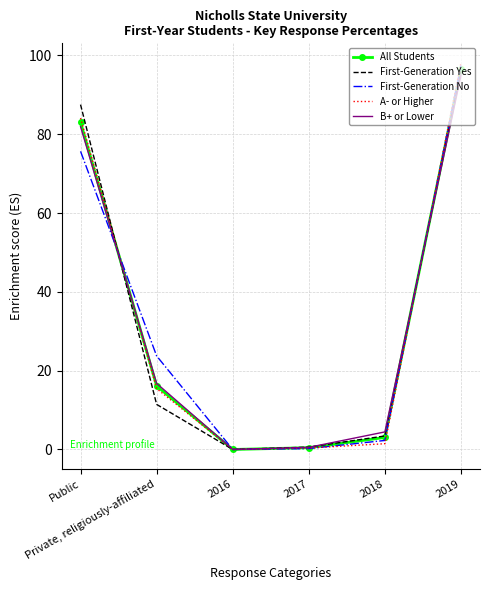

List the series in order of their overall mean, lowest first.

B+ or Lower, First-Generation Yes, All Students, First-Generation No, A- or Higher